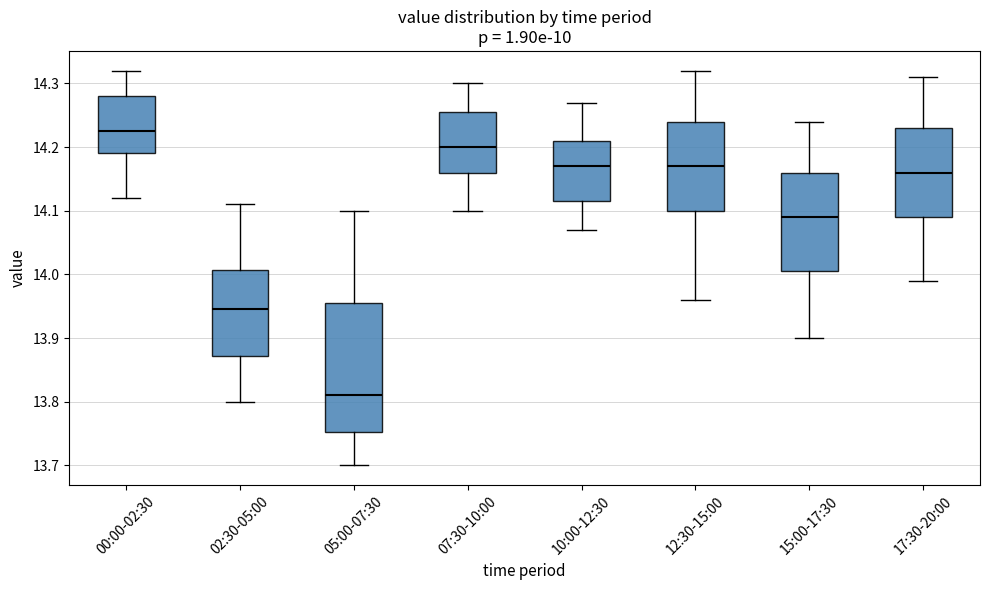

Reading left to right, read every box against the y-axis: the position of its median line, the range the box covers, and the ends of its whiskers. The values are not printed on the chart, so give them approximately, as read against the axis.

00:00-02:30: median 14.23, box 14.19 to 14.28, whiskers 14.12 to 14.32
02:30-05:00: median 13.95, box 13.87 to 14.01, whiskers 13.80 to 14.11
05:00-07:30: median 13.81, box 13.75 to 13.96, whiskers 13.70 to 14.10
07:30-10:00: median 14.20, box 14.16 to 14.26, whiskers 14.10 to 14.30
10:00-12:30: median 14.17, box 14.12 to 14.21, whiskers 14.07 to 14.27
12:30-15:00: median 14.17, box 14.10 to 14.24, whiskers 13.96 to 14.32
15:00-17:30: median 14.09, box 14.01 to 14.16, whiskers 13.90 to 14.24
17:30-20:00: median 14.16, box 14.09 to 14.23, whiskers 13.99 to 14.31